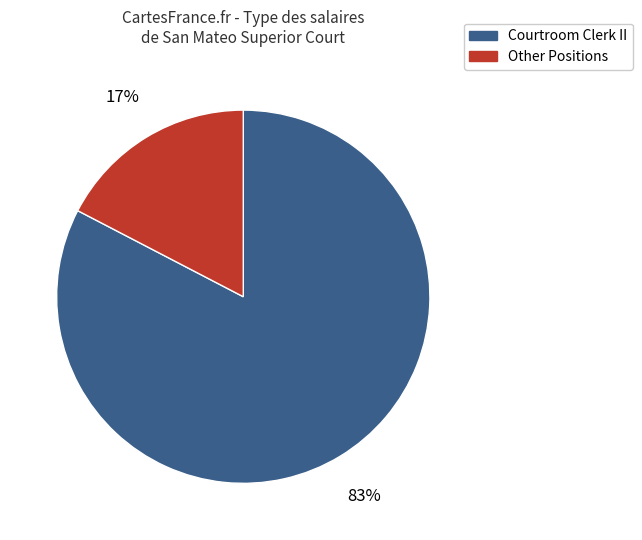

Which category has the smallest portion of the pie?

Other Positions